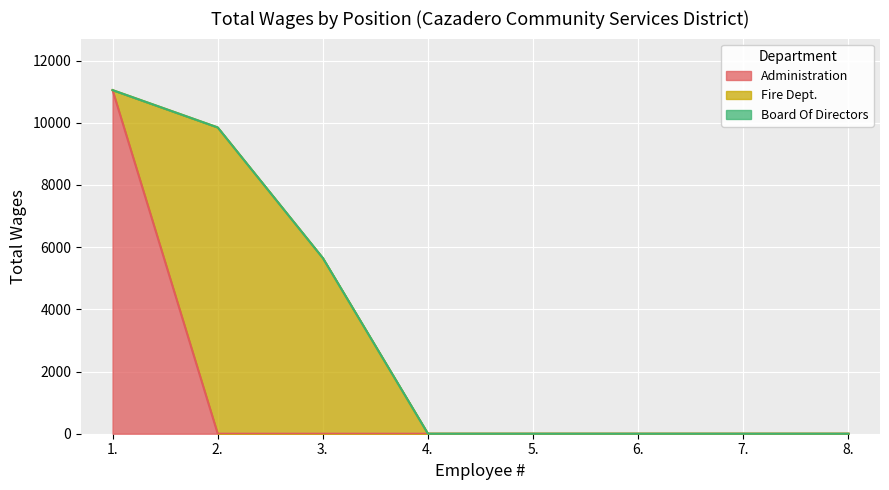

What is the average value of the Fire Dept. series?

1938